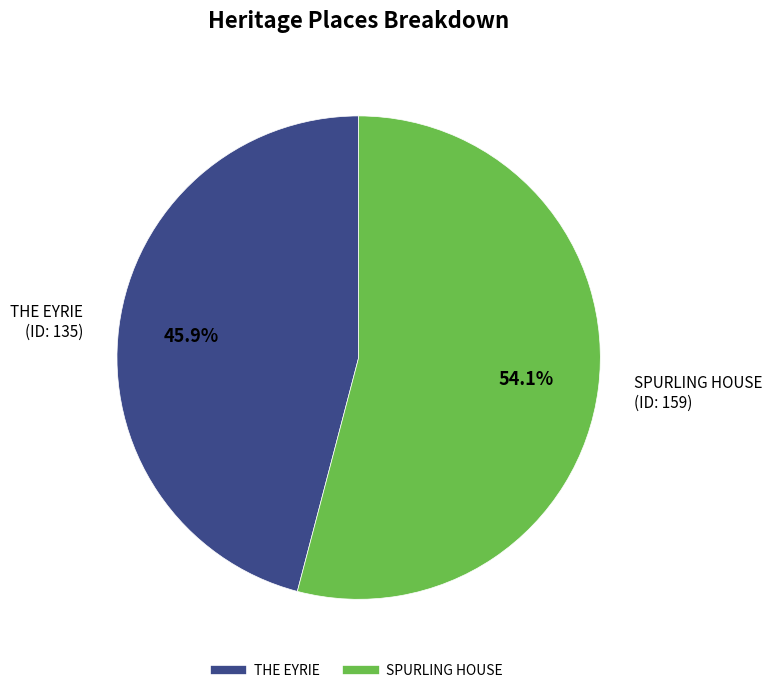

What percentage is NOT represented by THE EYRIE?

54.1%